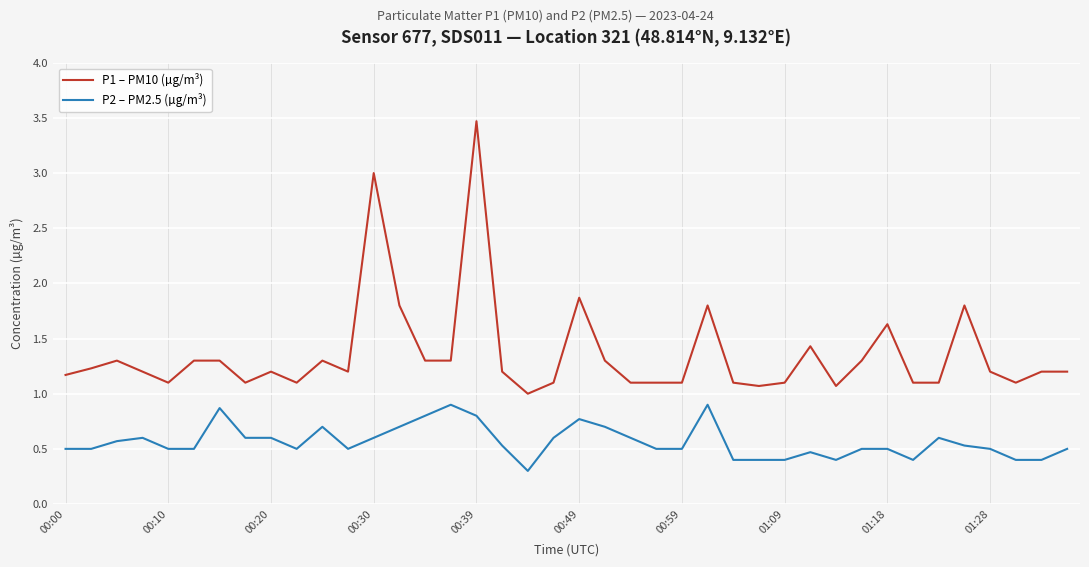

True or false: P2 – PM2.5 (µg/m³) and P1 – PM10 (µg/m³) intersect in this chart.

False